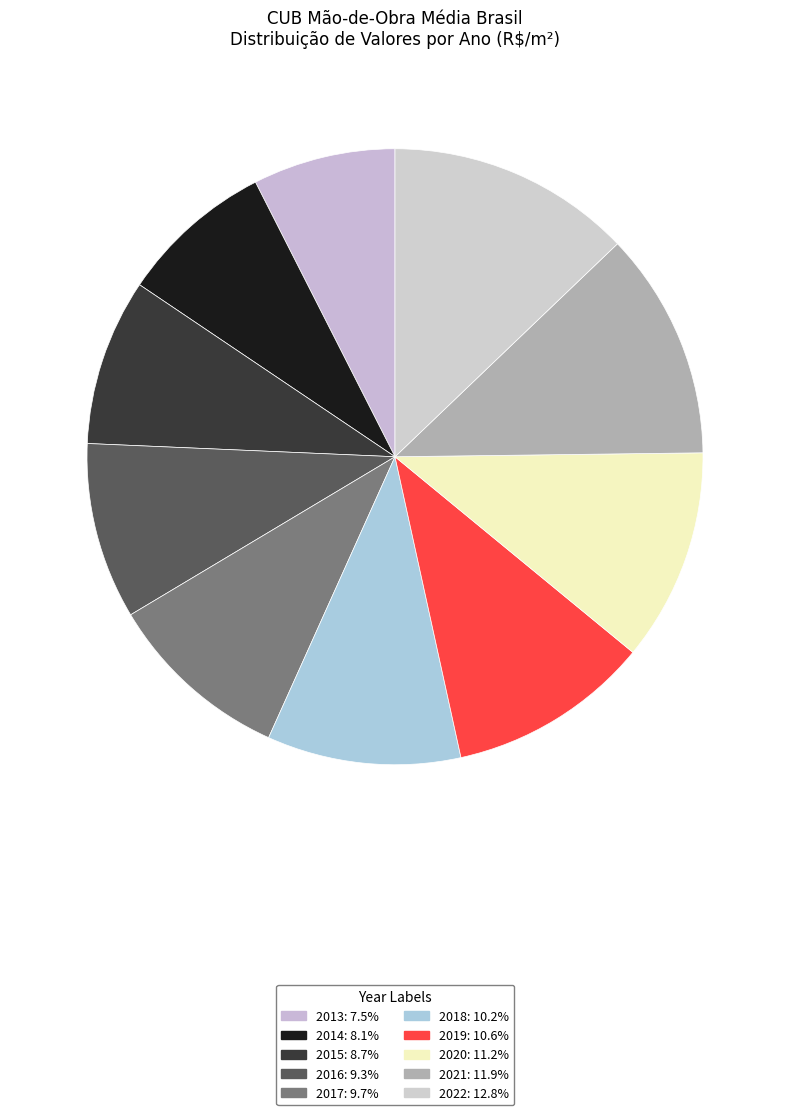

What is the change in value from 2013 to 2022?

+347.6